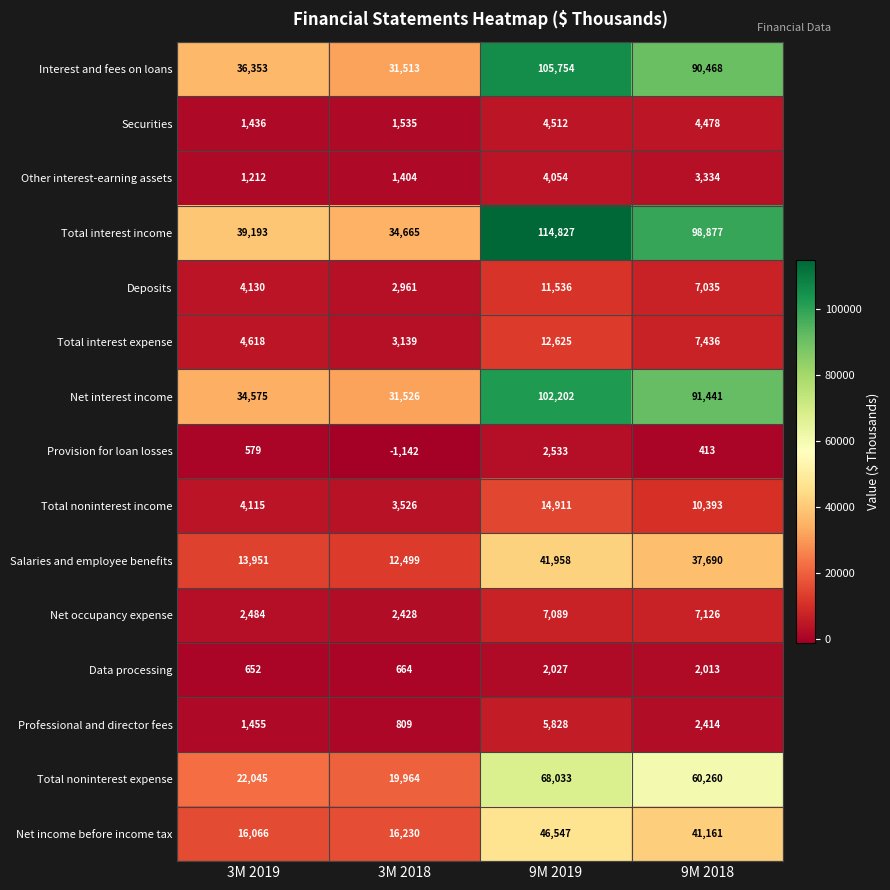

True or false: Total noninterest expense has a value of 60260 at 9M 2018.

True